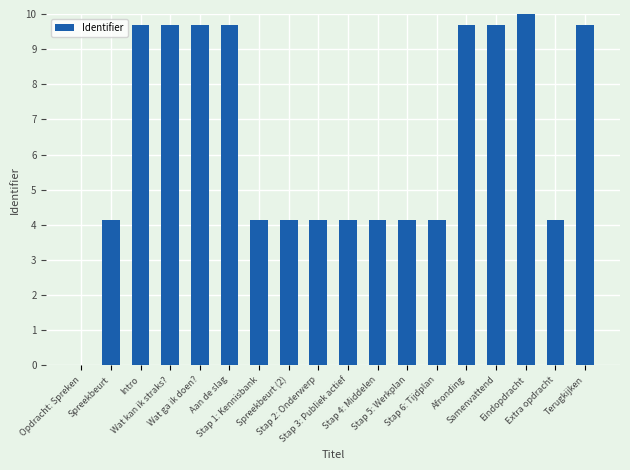

What is the sum of all values?

115.0